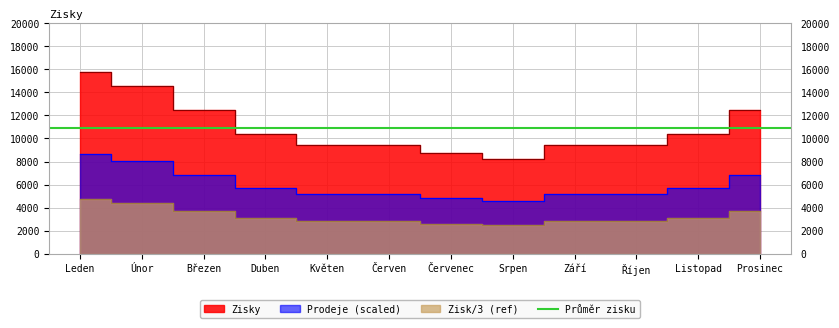

Rank the categories by value from lowest to highest.

Srpen, Červenec, Květen, Červen, Září, Říjen, Duben, Listopad, Březen, Prosinec, Únor, Leden